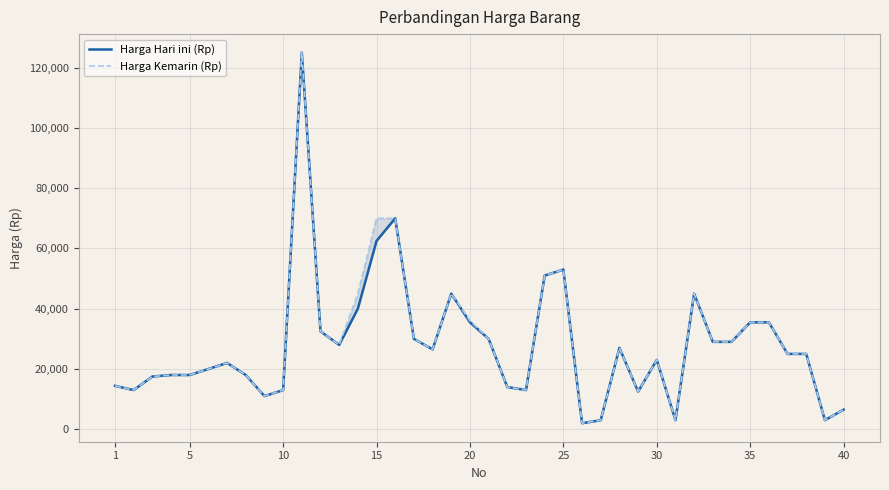

What is the difference between the maximum and minimum values in the Harga Hari ini (Rp) series?

123000